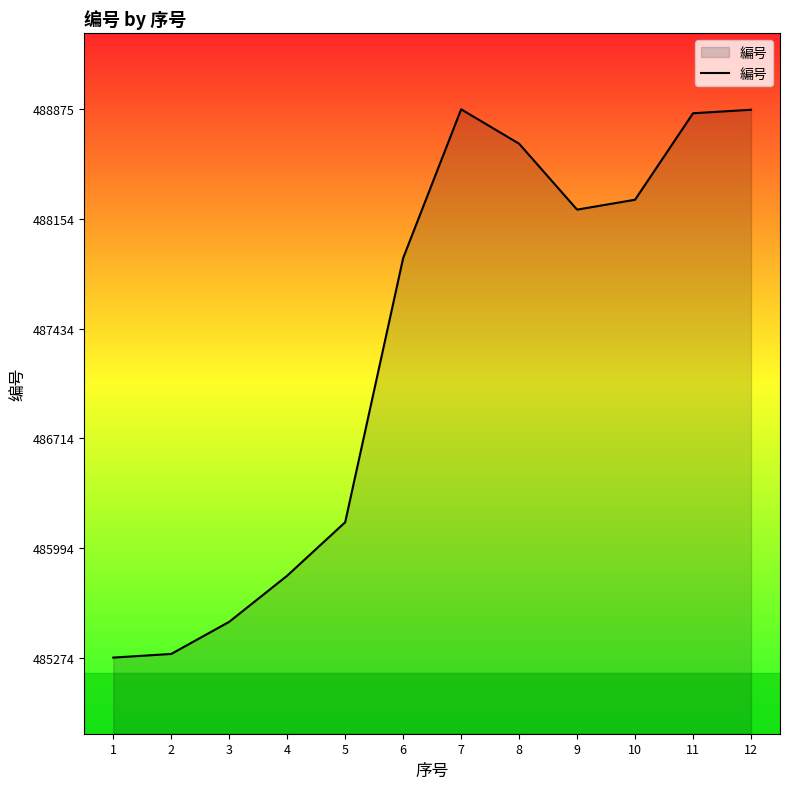

Where does the data first go above 488216?

7